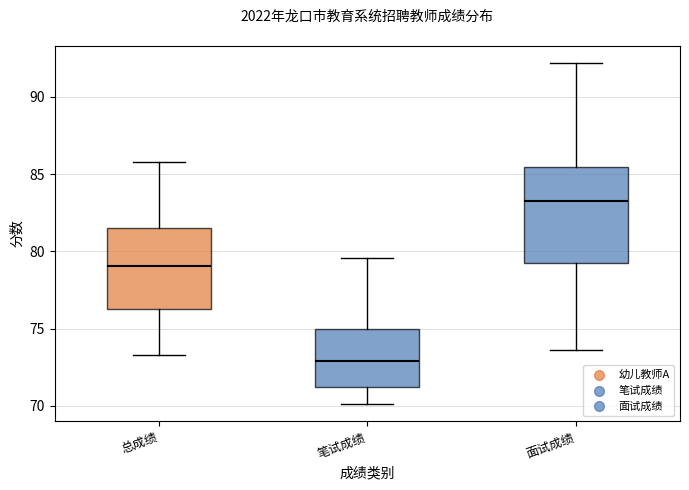

Which box's median line is the highest?

面试成绩